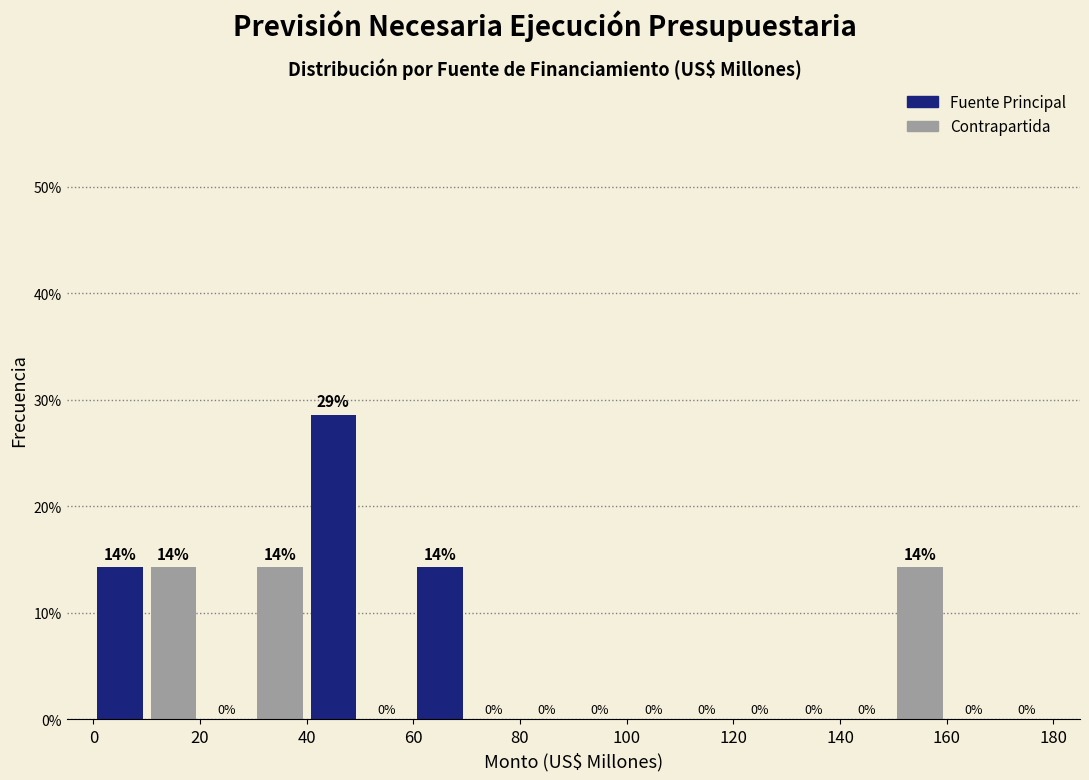

Which range on the x-axis has the tallest bar?

40 to 50